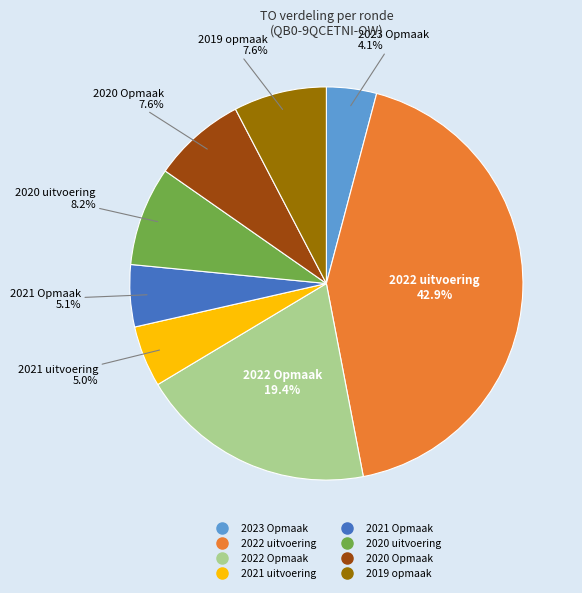

What percentage do 2022 uitvoering and 2021 uitvoering together represent?

47.9%